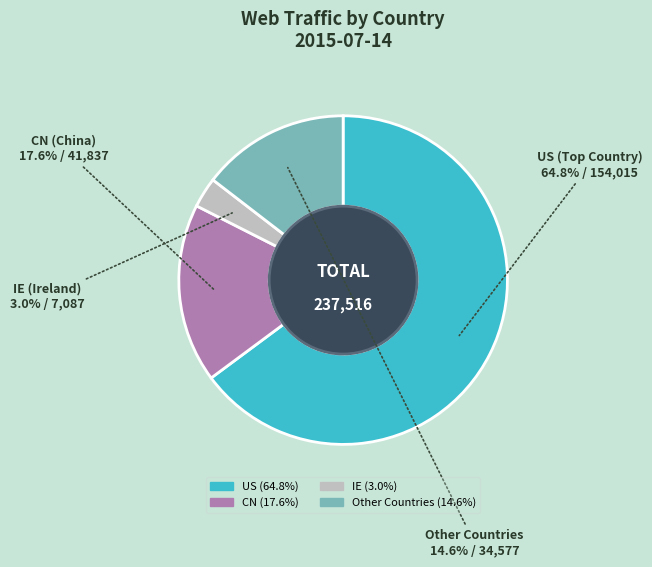

Is there any slice that represents more than half of the pie?

Yes